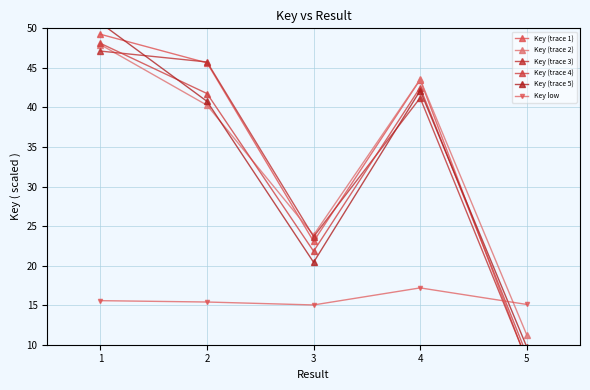

What are all the series names shown in the legend?

Key (trace 1), Key (trace 2), Key (trace 3), Key (trace 4), Key (trace 5), Key low